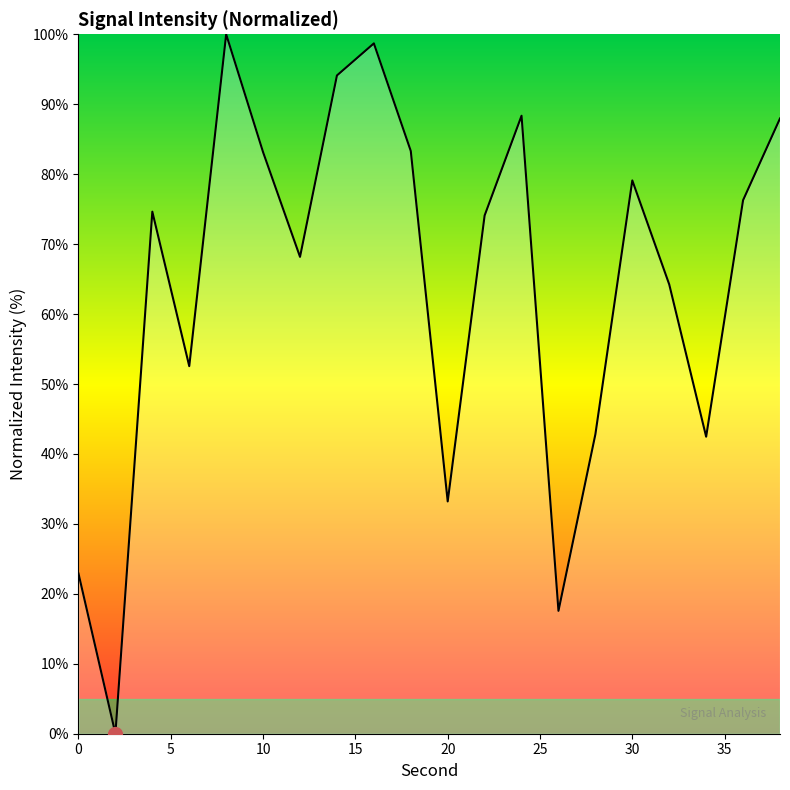

What is the greatest value displayed?

100.0